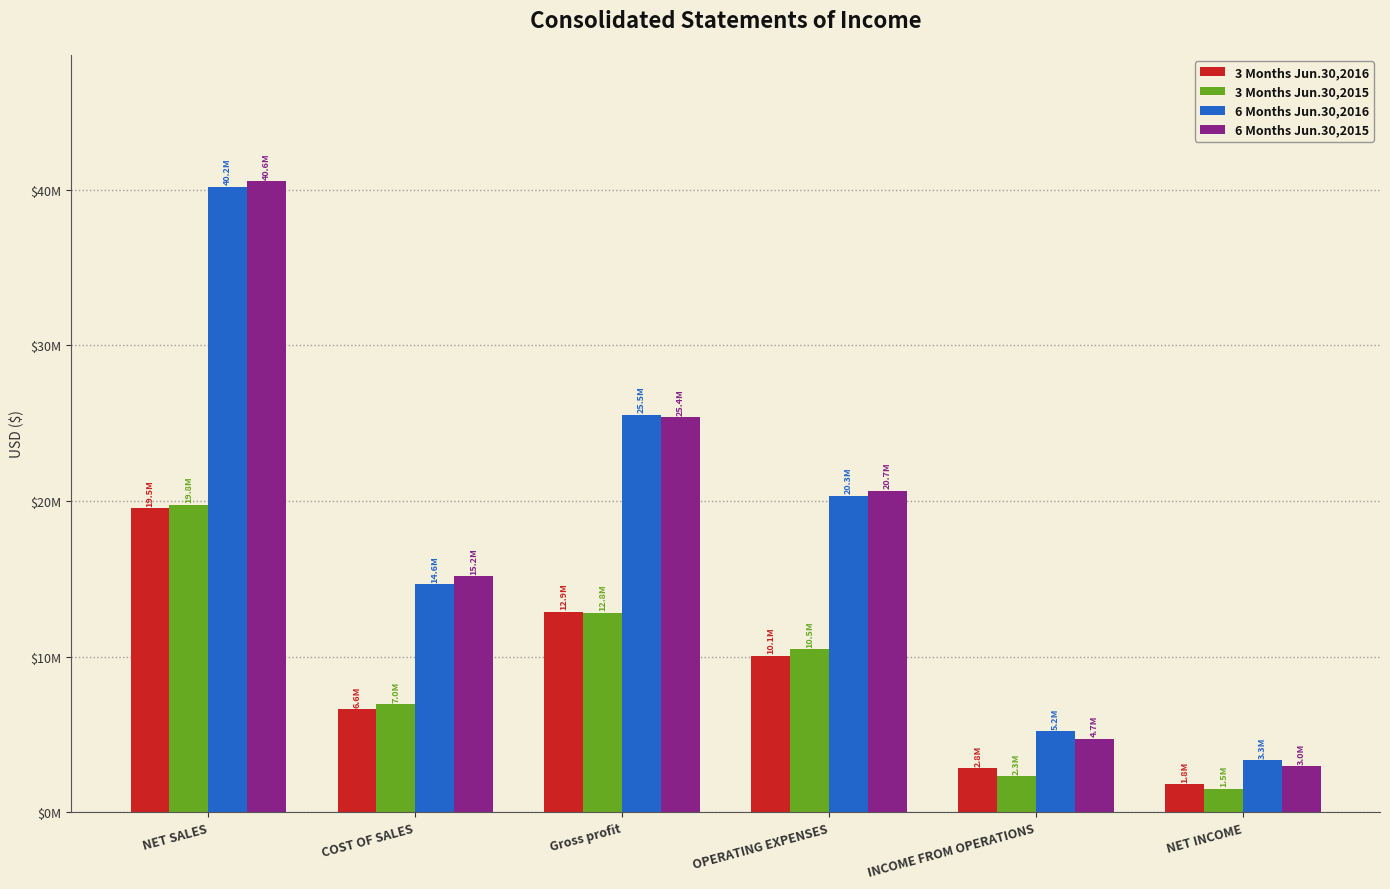

Are the bars grouped side by side (vs. stacked)?

Yes